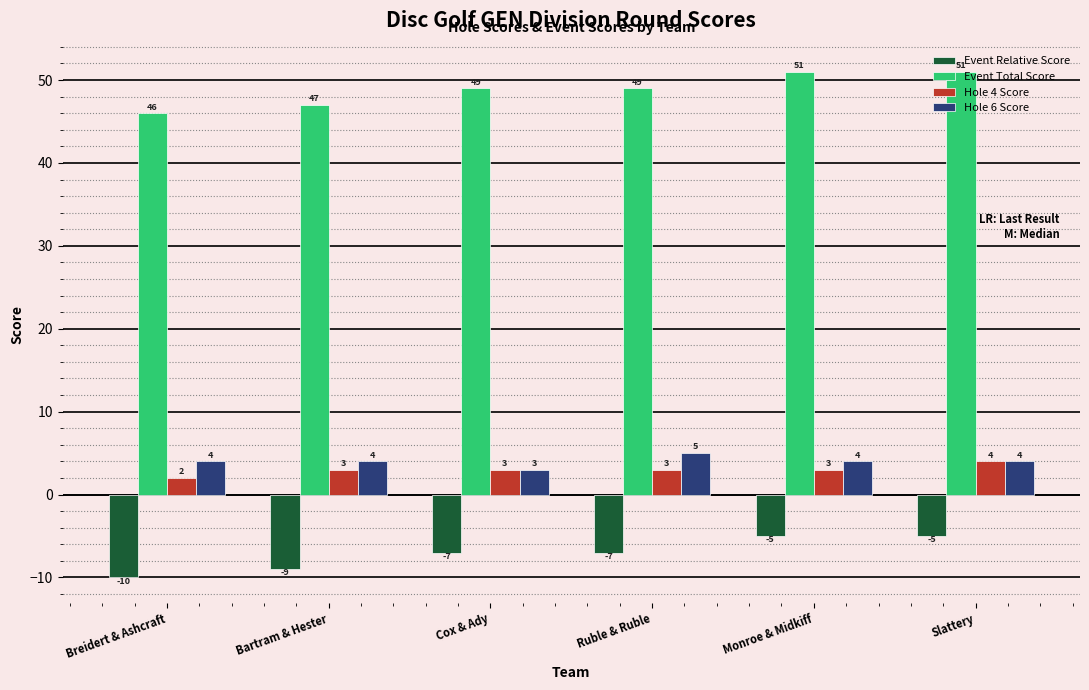

What is the difference between the highest and lowest values at Slattery?

56